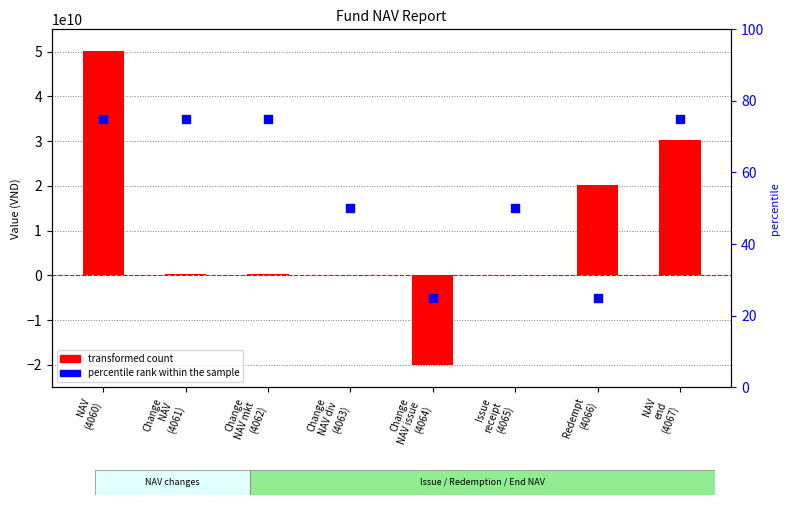

Is the value of transformed count at Redempt
(4066) greater than the value of percentile rank within the sample at Change
NAV mkt
(4062)?

Yes